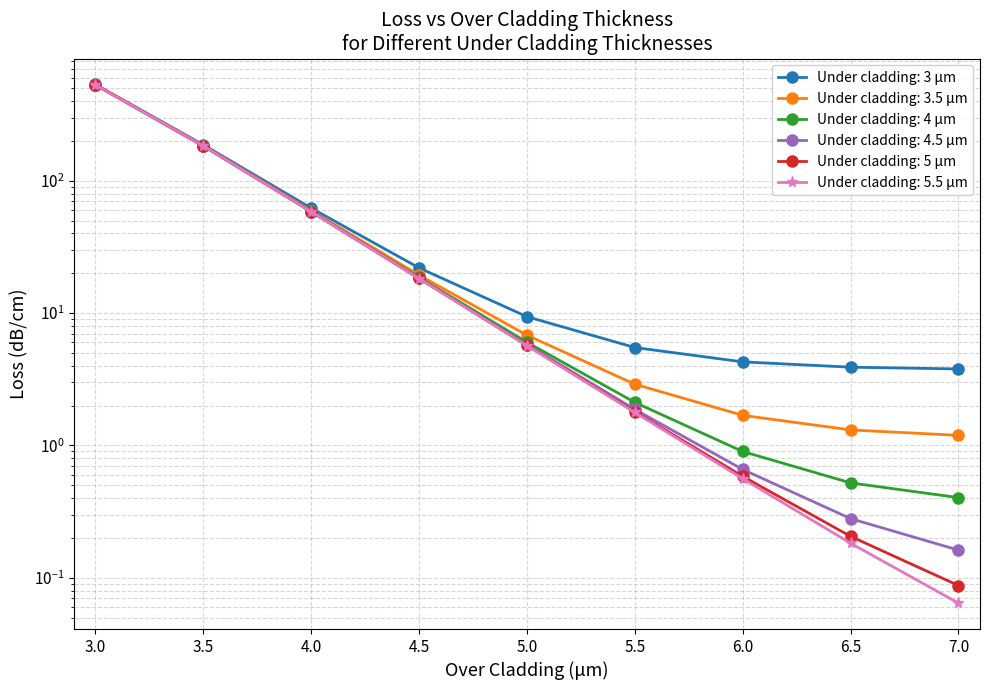

Read the Under cladding: 4 μm value at 6.0.

0.9